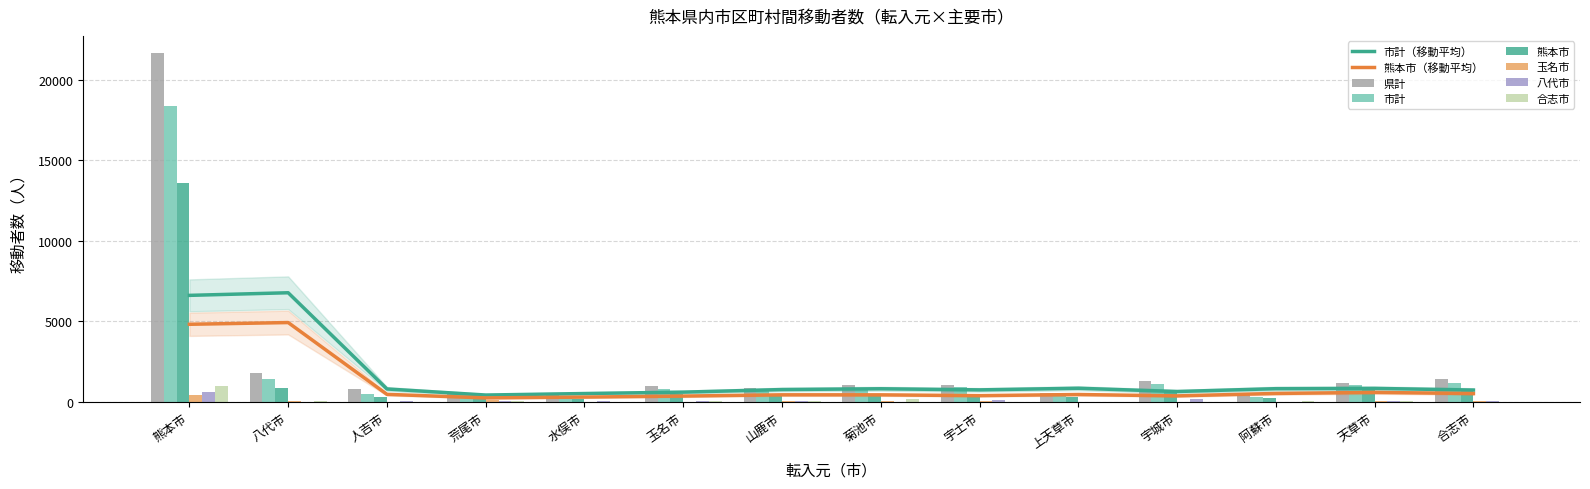

What position from the left is 阿蘇市?

12